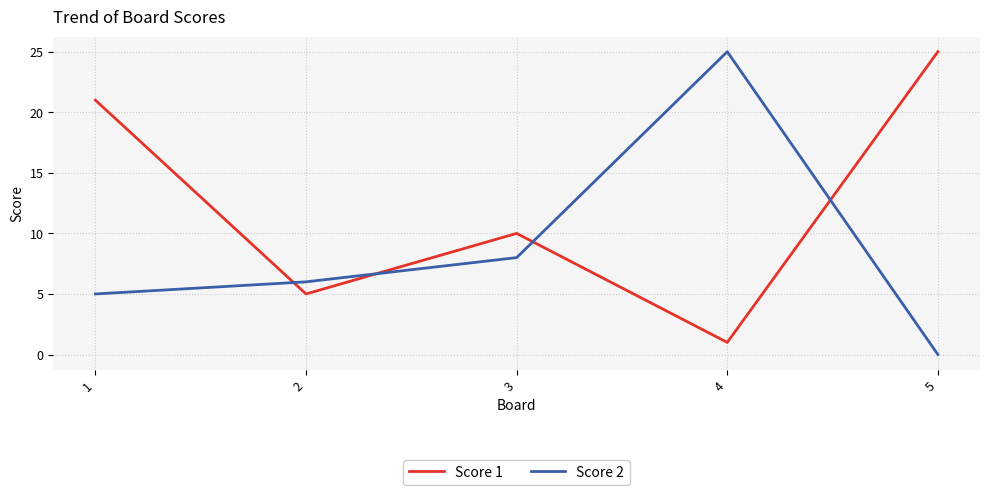

In Score 1, how many points are lower than both neighbors (excluding endpoints)?

2